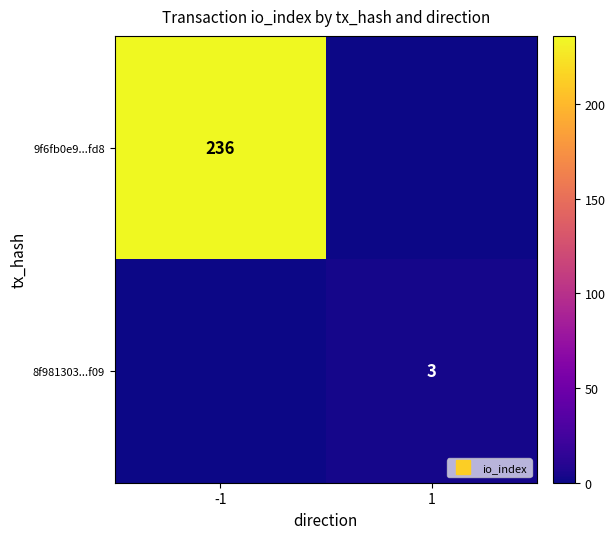

The 9f6fb0e9...fd8 series shows 380 at -1. True or false?

False